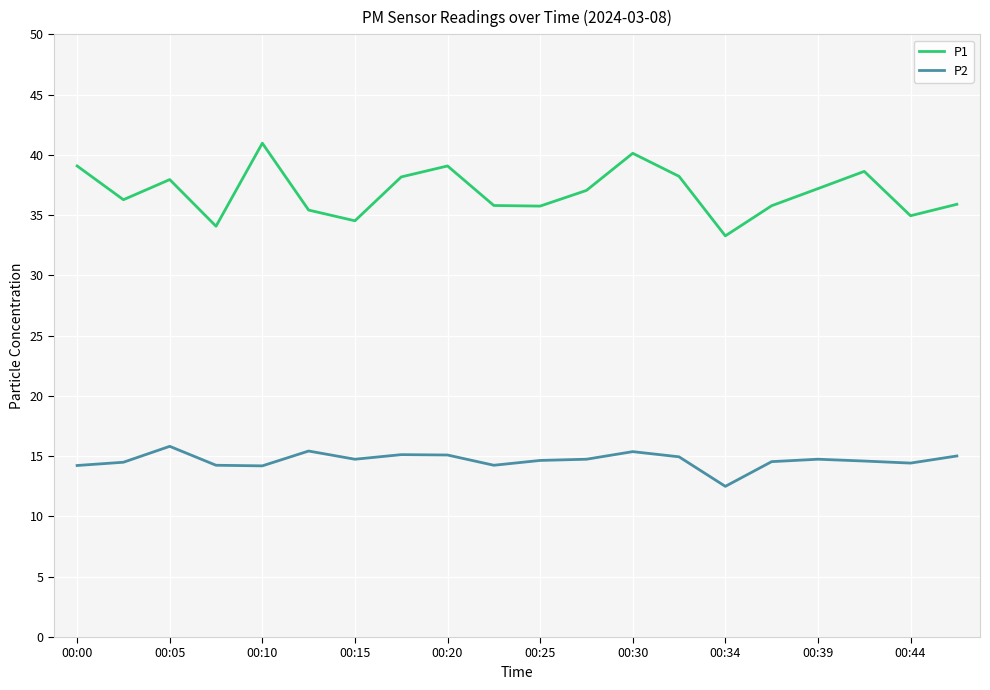

What are all the series names shown in the legend?

P1, P2